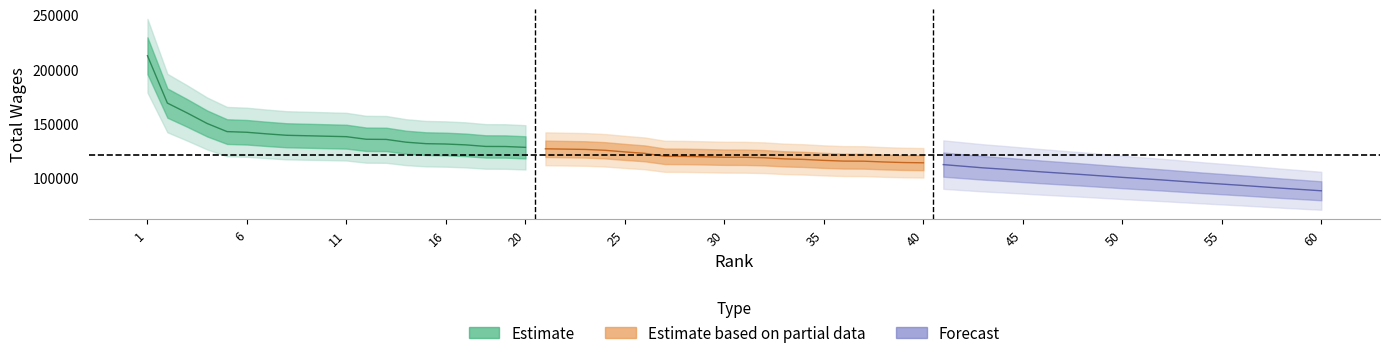

List the series in order of their overall mean, lowest first.

Forecast, Estimate based on partial data, Estimate